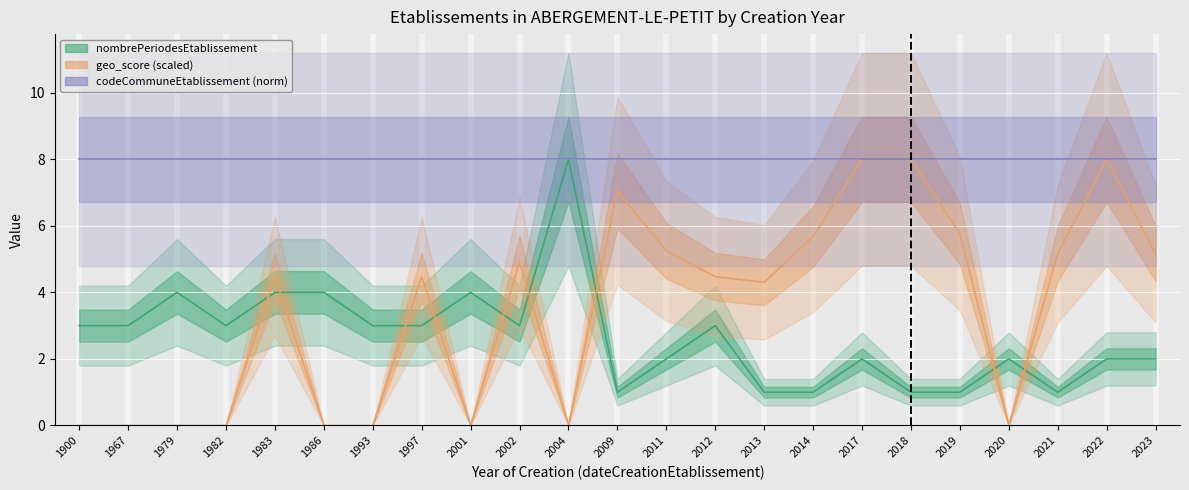

At which label does nombrePeriodesEtablissement reach its peak?

2004